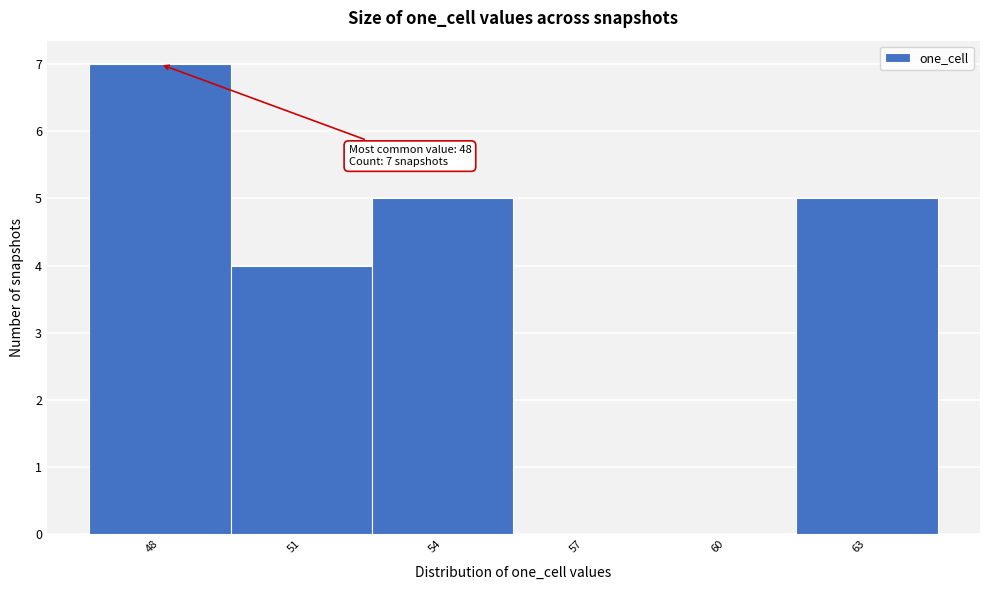

Which range on the x-axis has the tallest bar?

46.5 to 49.5